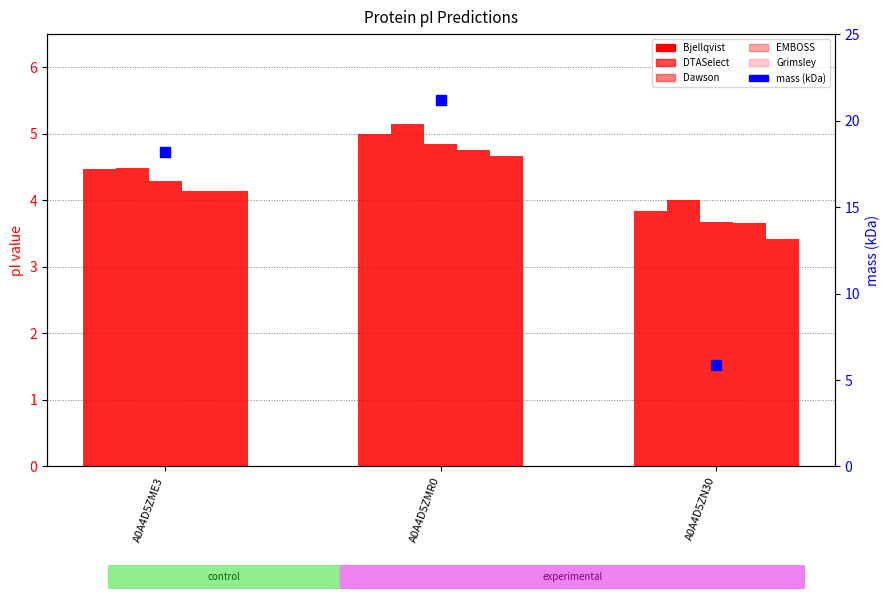

Which series reaches the minimum Y coordinate?

Grimsley